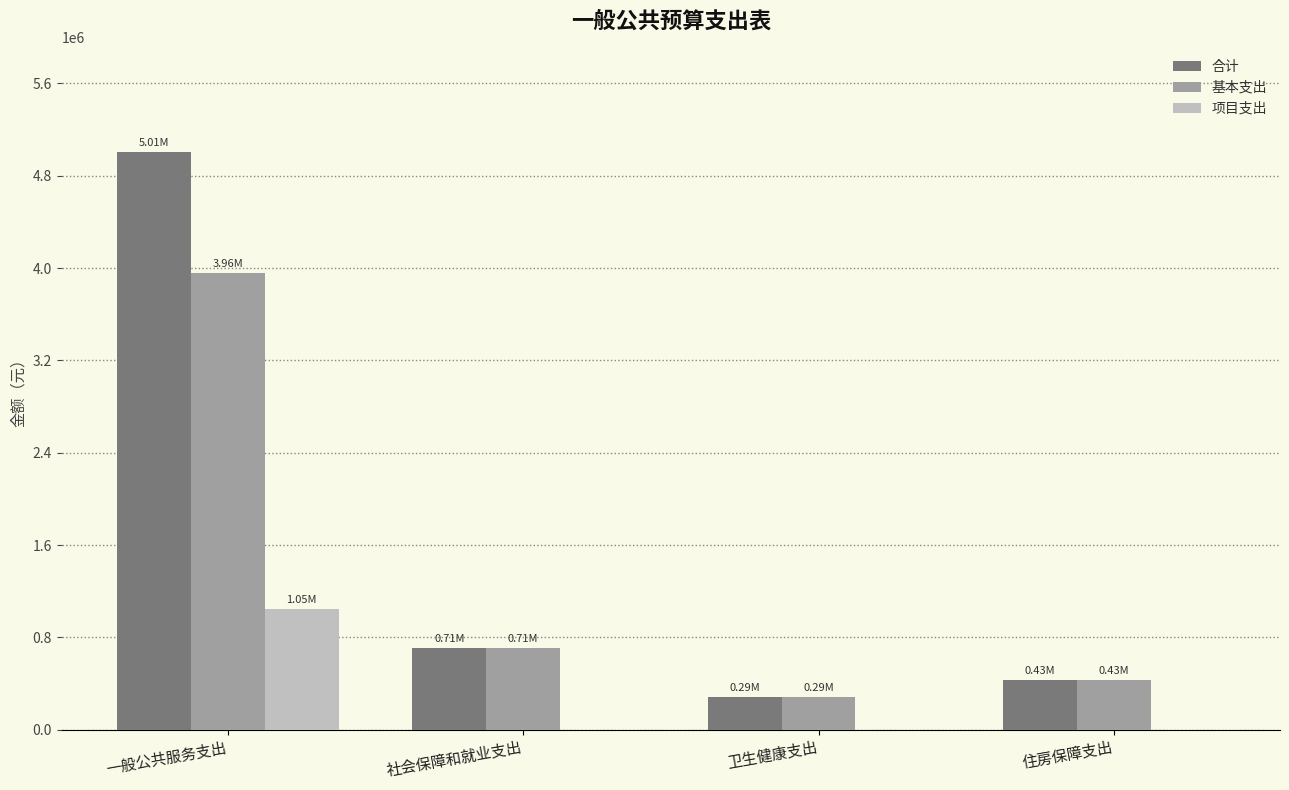

At which label does 基本支出 reach its peak?

一般公共服务支出